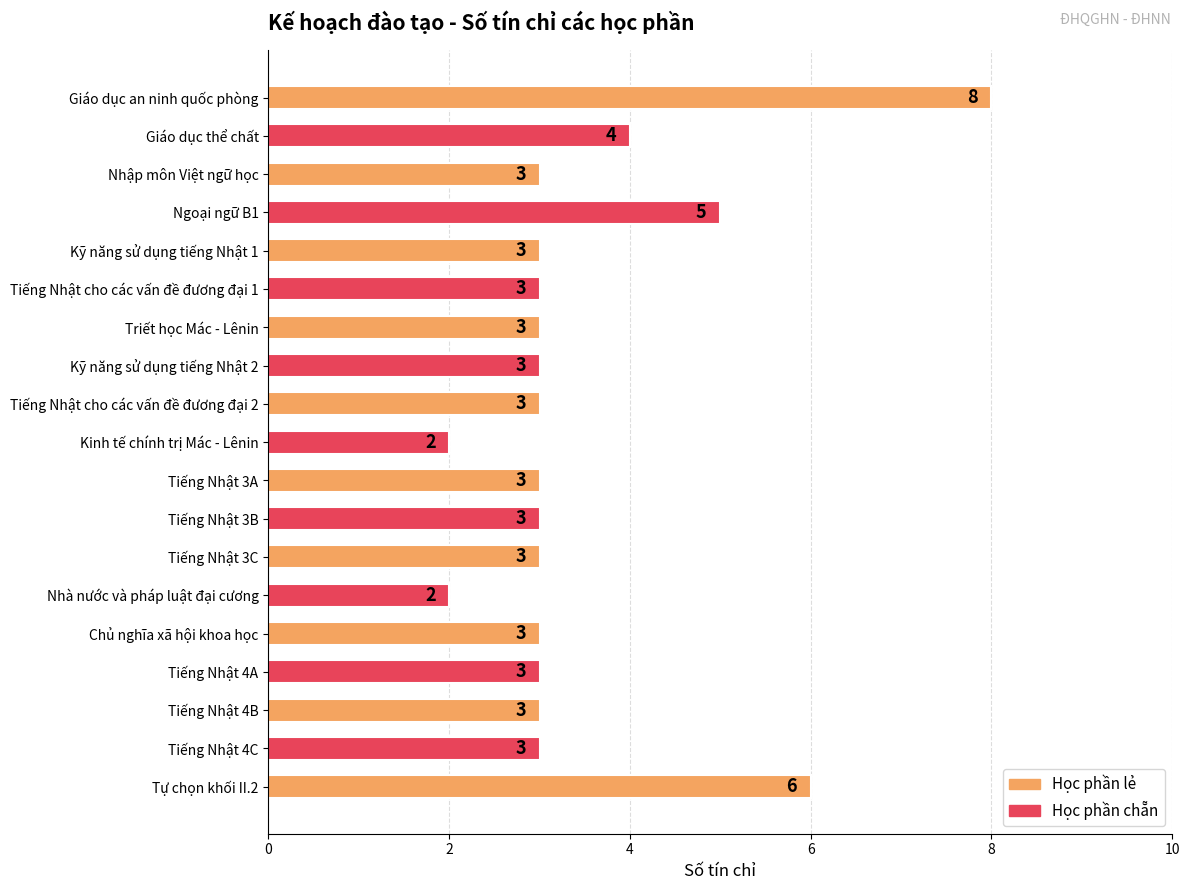

Count the values in the range 3 to 4.

14